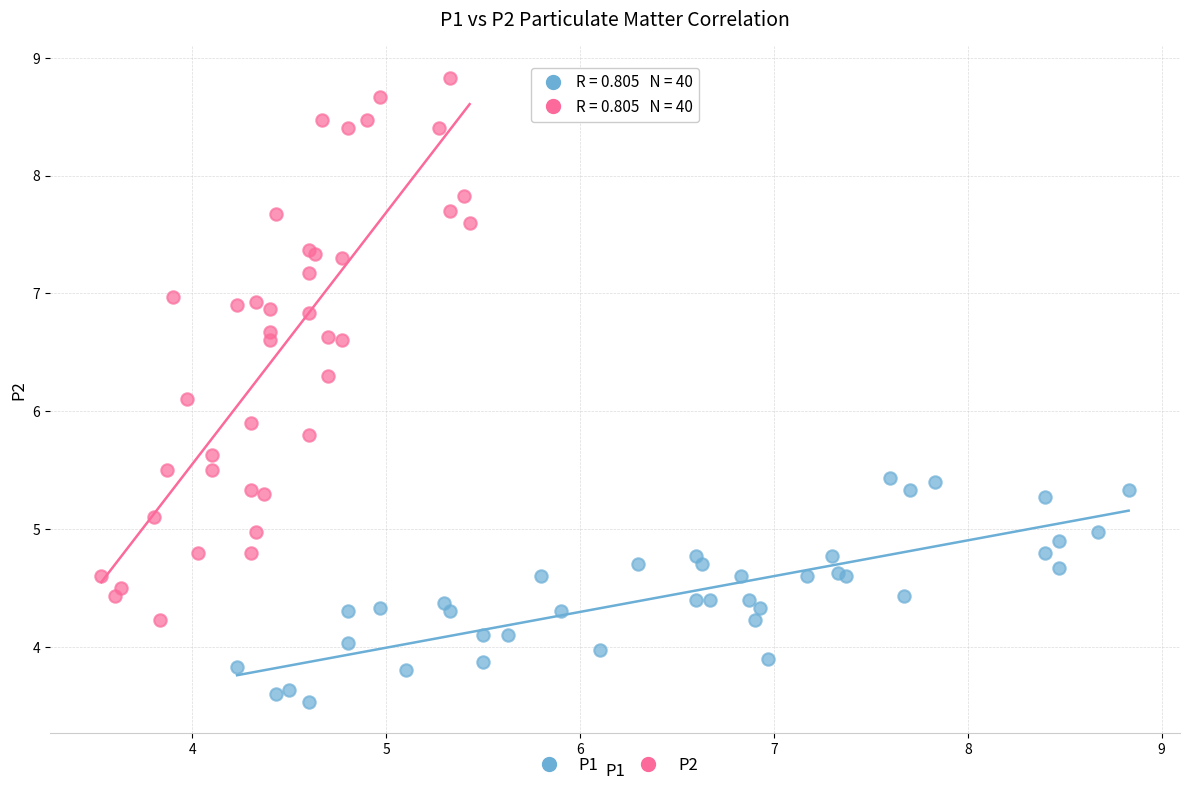

Which series has the largest Y range (max minus min)?

P2